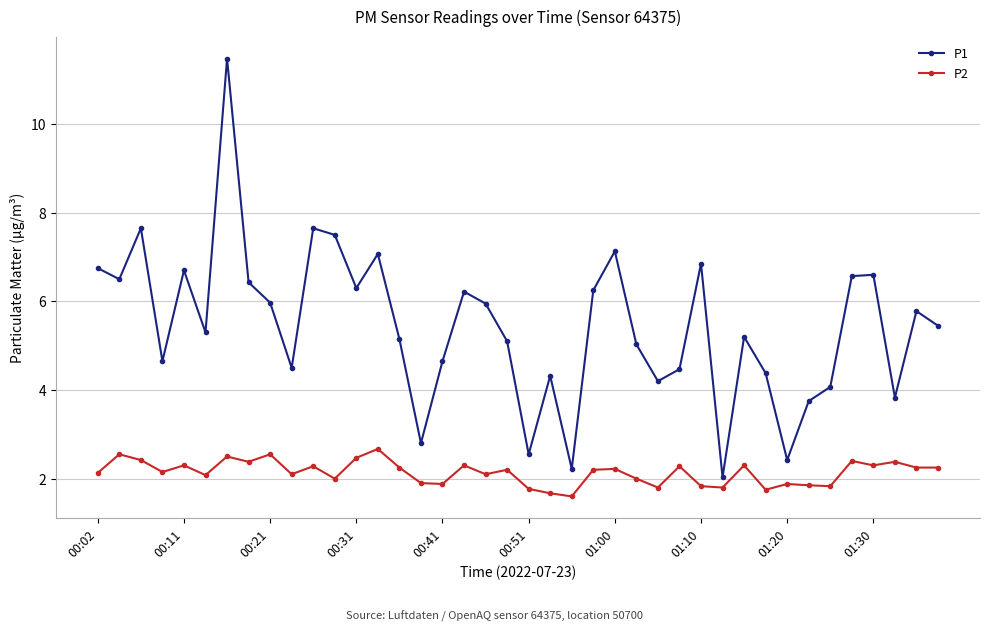

What is the value of the P2 point at the 8th from the left?

2.4